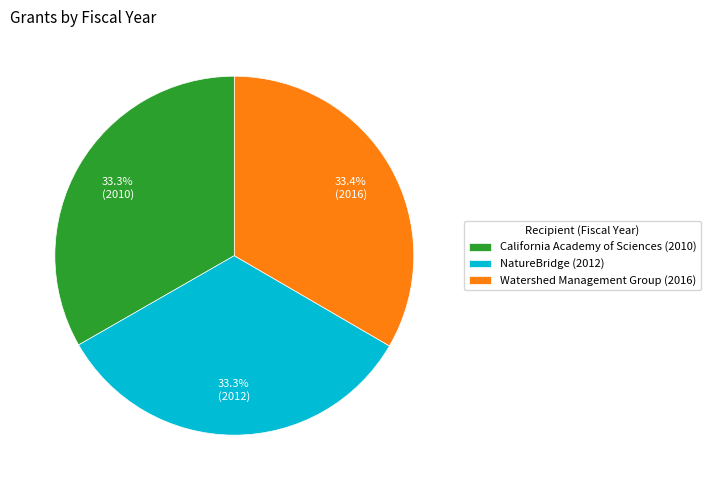

How many slices are in this pie chart?

3